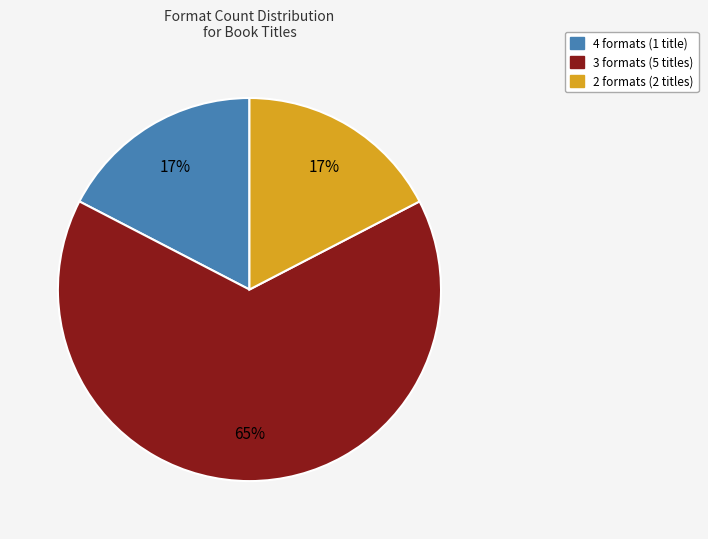

Which category has the biggest portion of the pie?

3 formats (5 titles)